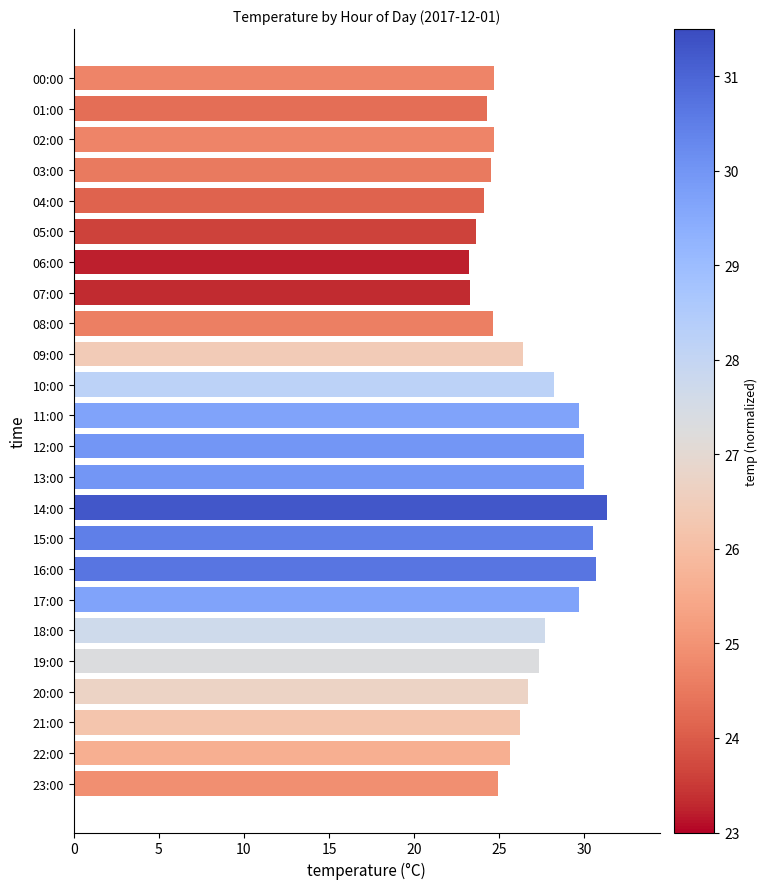

Approximately how many times larger is the value at 12:00 compared to 18:00?

1.1